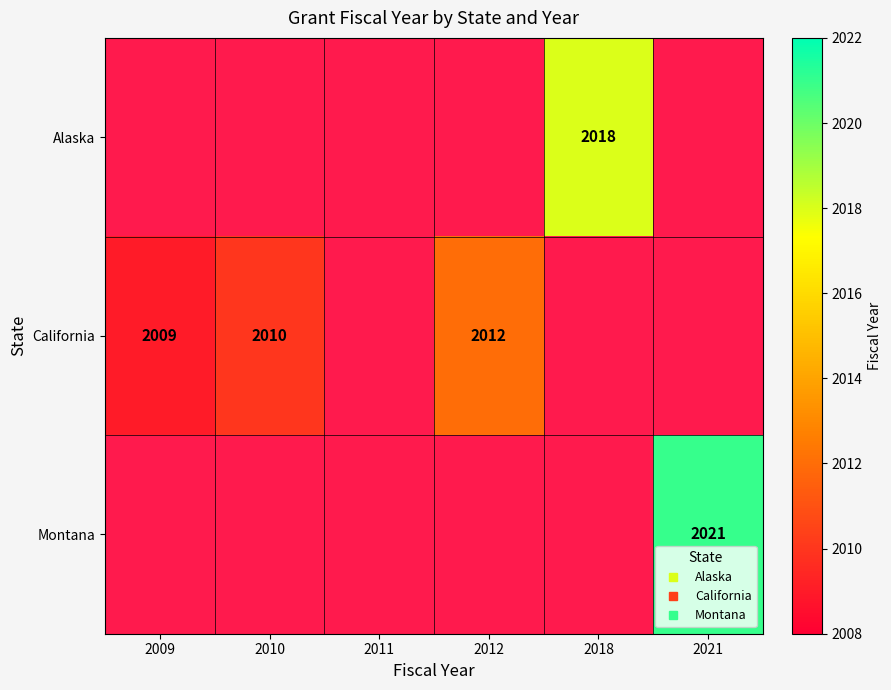

What is the difference between the maximum and minimum values in the California series?

3.0